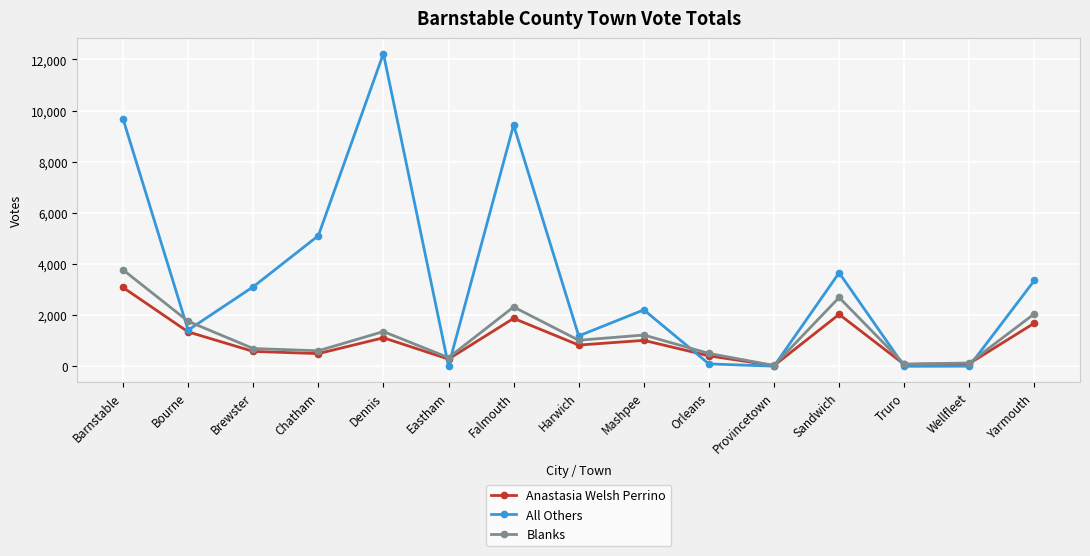

At Chatham, list the series in order from largest to smallest.

All Others, Blanks, Anastasia Welsh Perrino